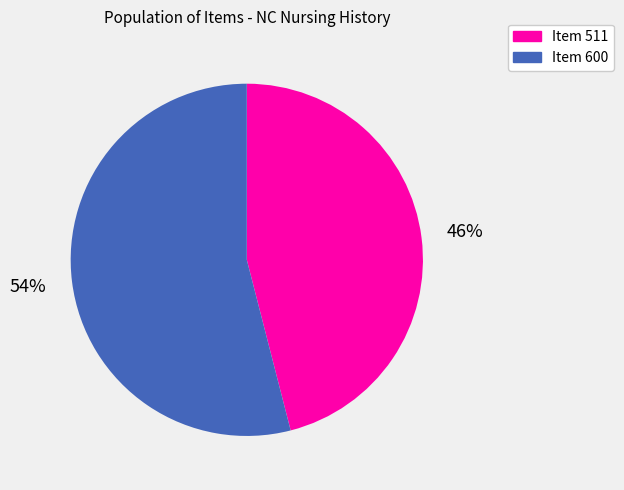

Do Item 511 and Item 600 together represent more than half of the pie?

Yes